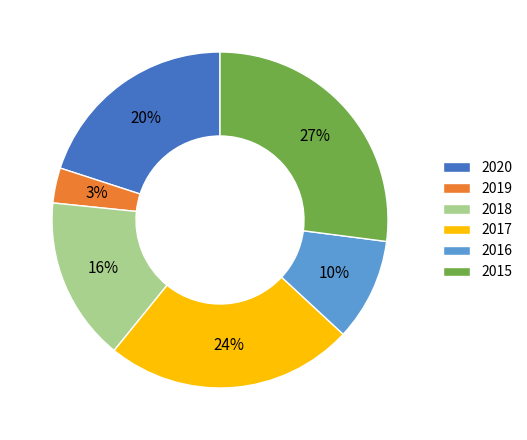

Do 2019 and 2016 together represent more than half of the pie?

No